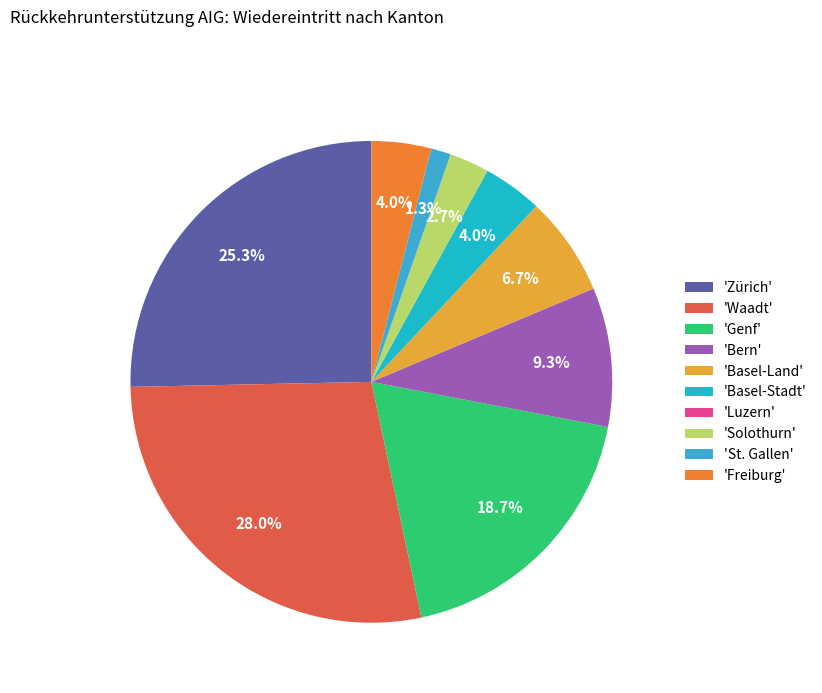

What is the largest slice in the pie chart?

'Waadt'